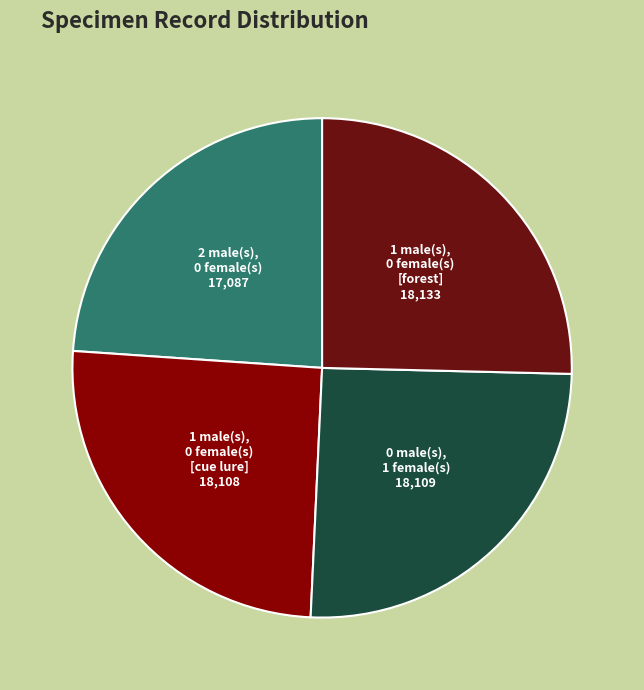

Is the sum of 1 male(s), 0 female(s) [forest] and 0 male(s), 1 female(s) greater than half?

Yes